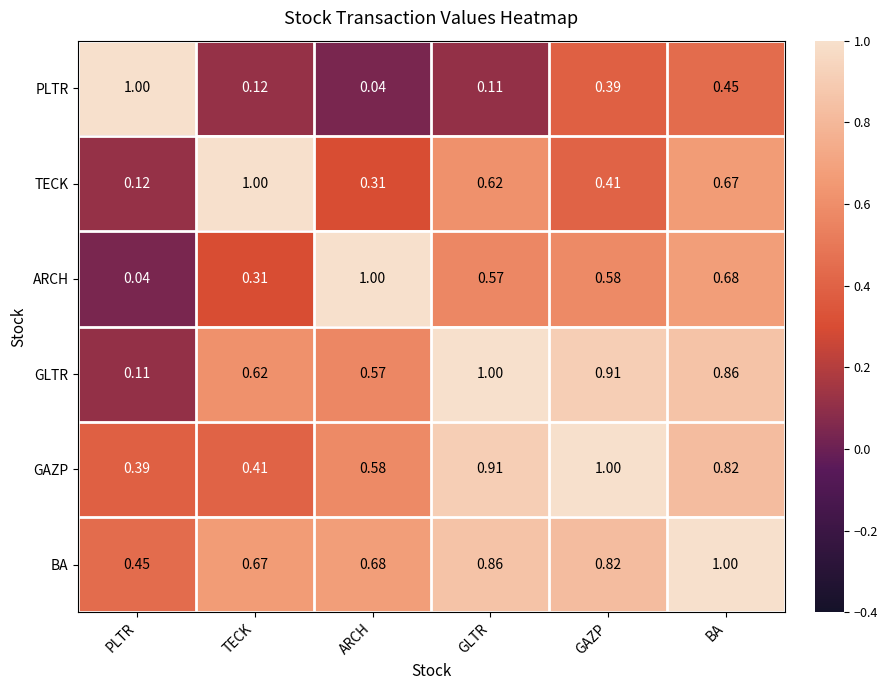

Which series changed the most between GAZP and BA?

TECK